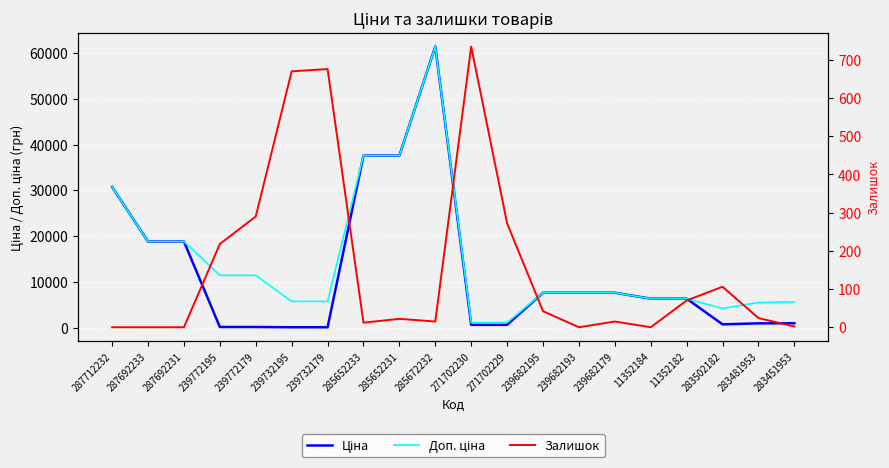

How many data points does each series have?

20